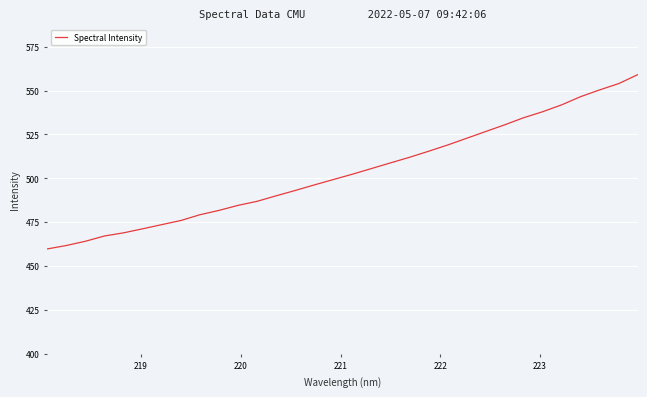

Reading right to left, transcribe all the data shown in this chart.

559.1	554.0	550.4	546.5	541.9	537.9	534.5	530.5	526.6	522.8	518.9	515.4	512.0	508.8	505.5	502.3	499.3	496.2	493.1	490.0	486.9	484.6	481.7	479.2	476.0	473.6	471.2	468.9	467.2	464.2	461.7	459.8